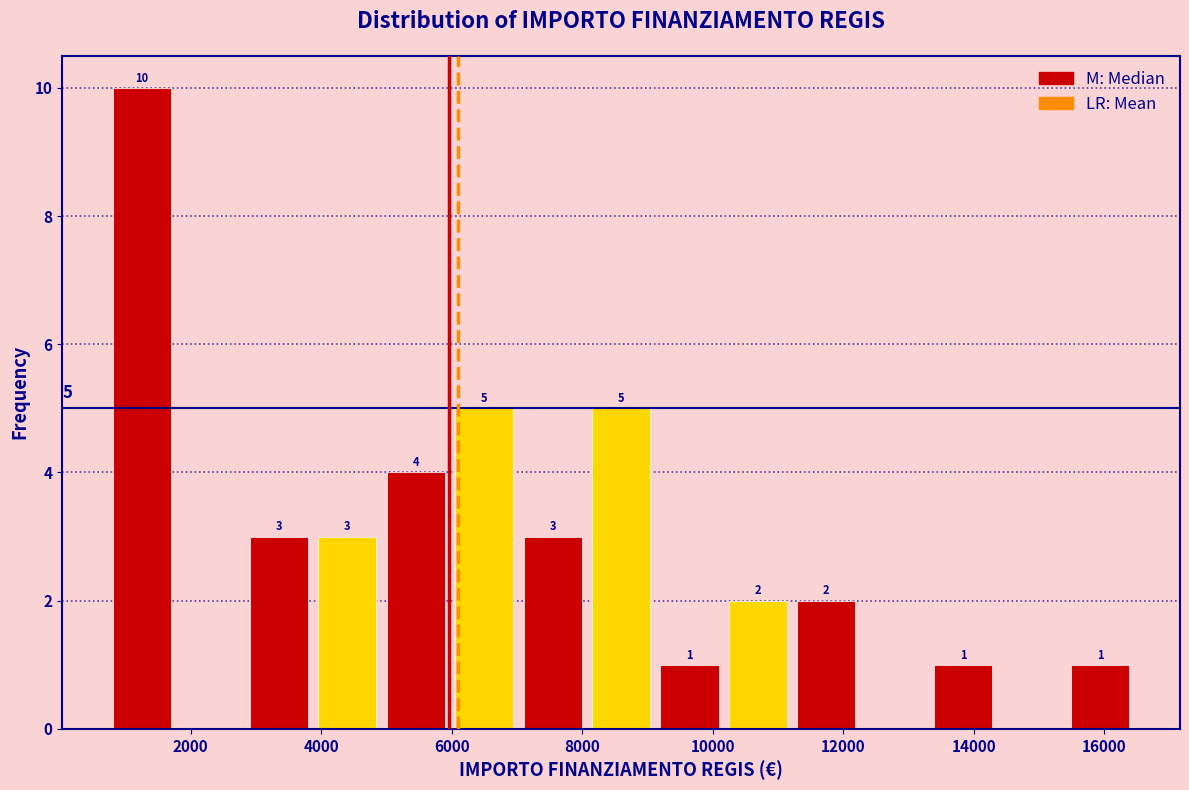

Over which range of the x-axis is the bar tallest?

800 to 1800